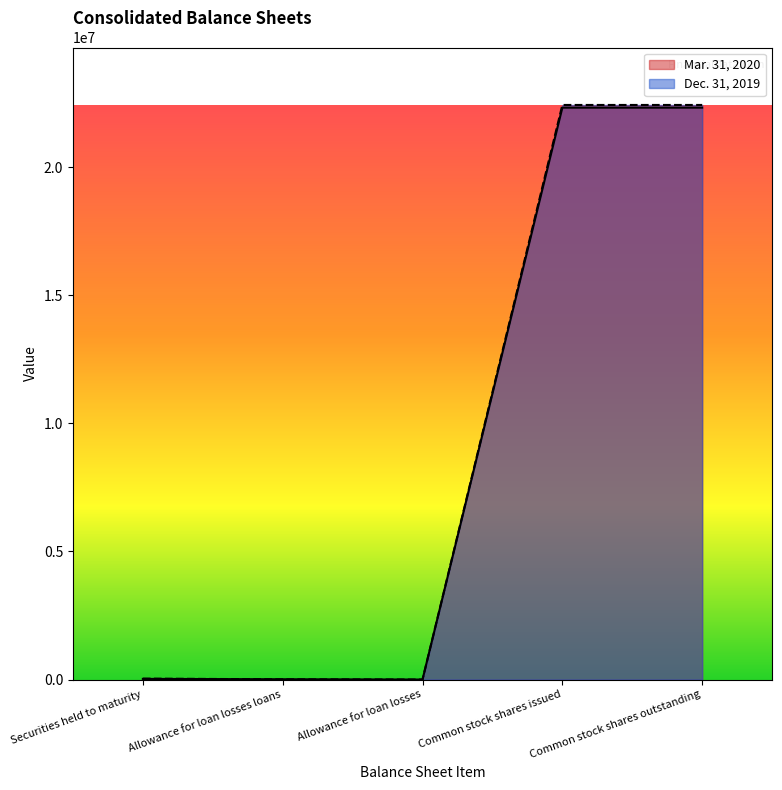

Reading left to right, list all the values displayed in this chart.

Mar. 31, 2020: Securities held to maturity=25485	Allowance for loan losses loans=11819	Allowance for loan losses=156	Common stock shares issued=22317420	Common stock shares outstanding=22317420
Dec. 31, 2019: Securities held to maturity=36633	Allowance for loan losses loans=8429	Allowance for loan losses=156	Common stock shares issued=22422621	Common stock shares outstanding=22422621